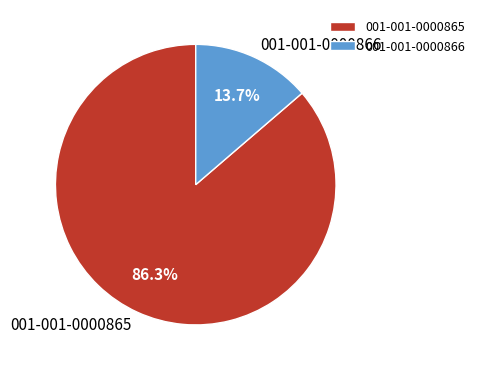

To the nearest percent, what portion does 001-001-0000865 represent?

86%